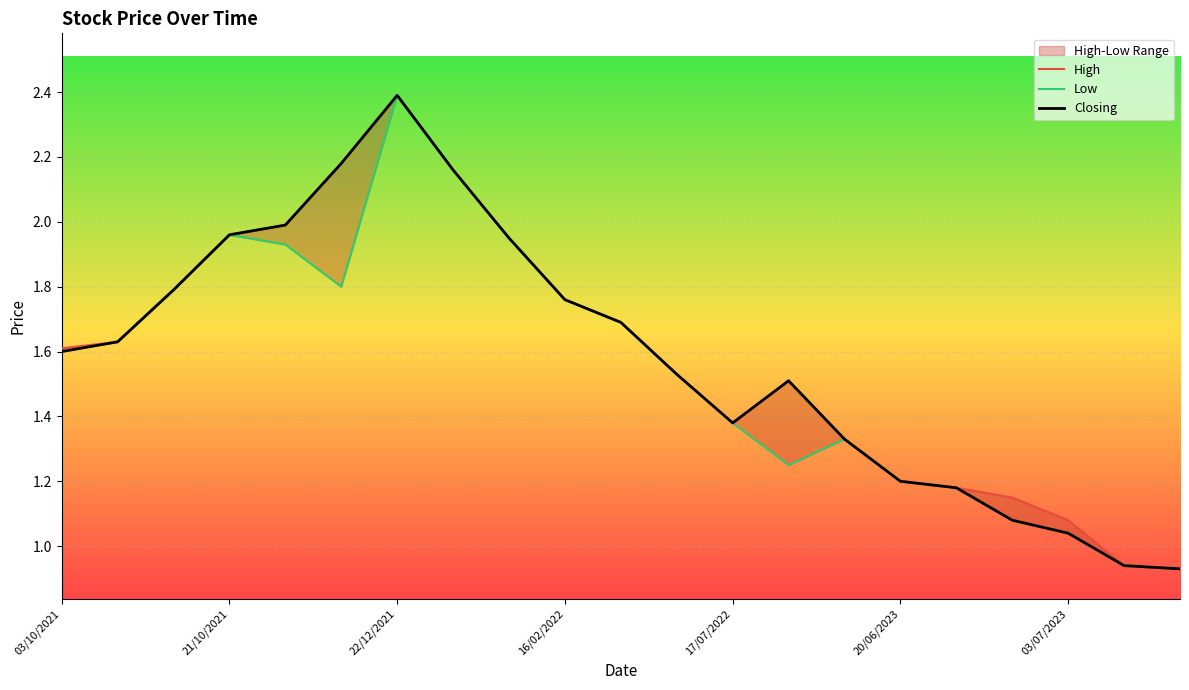

Reading right to left, transcribe all the data shown in this chart.

High: 0.9	0.9	1.1	1.1	1.2	1.2	1.3	1.5	1.4	1.5	1.7	1.8	1.9	2.2	2.4	2.2	2.0	2.0	1.8	1.6	1.6
Low: 0.9	0.9	1.0	1.1	1.2	1.2	1.3	1.2	1.4	1.5	1.7	1.8	1.9	2.2	2.4	1.8	1.9	2.0	1.8	1.6	1.6
Closing: 0.9	0.9	1.0	1.1	1.2	1.2	1.3	1.5	1.4	1.5	1.7	1.8	1.9	2.2	2.4	2.2	2.0	2.0	1.8	1.6	1.6